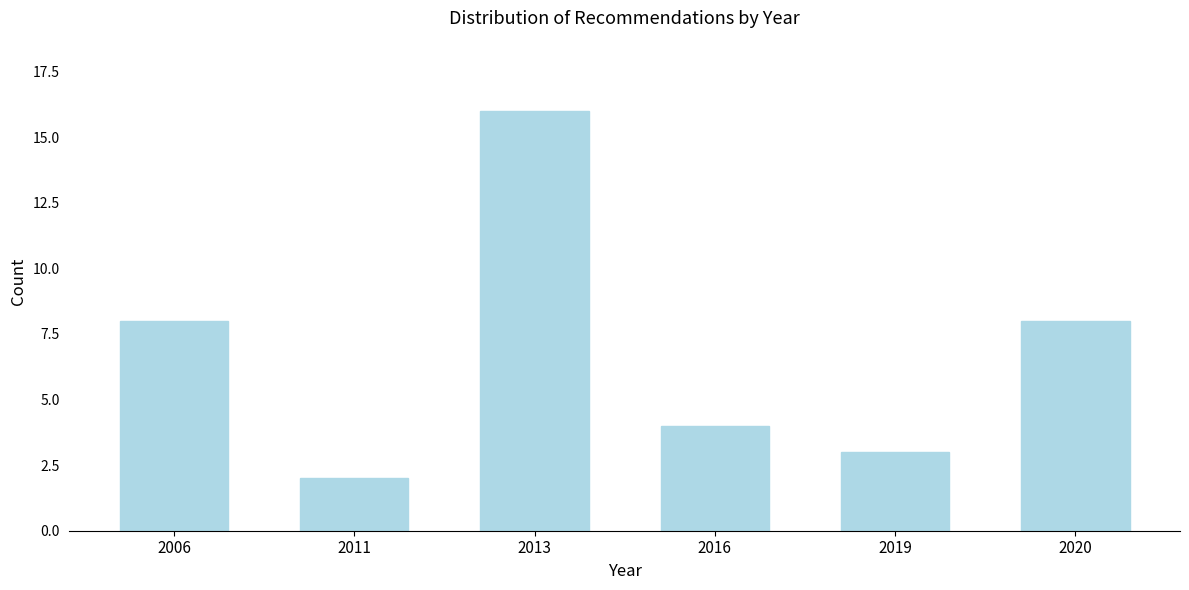

Reading right to left, list all the values displayed in this chart.

2020=8	2019=3	2016=4	2013=16	2011=2	2006=8